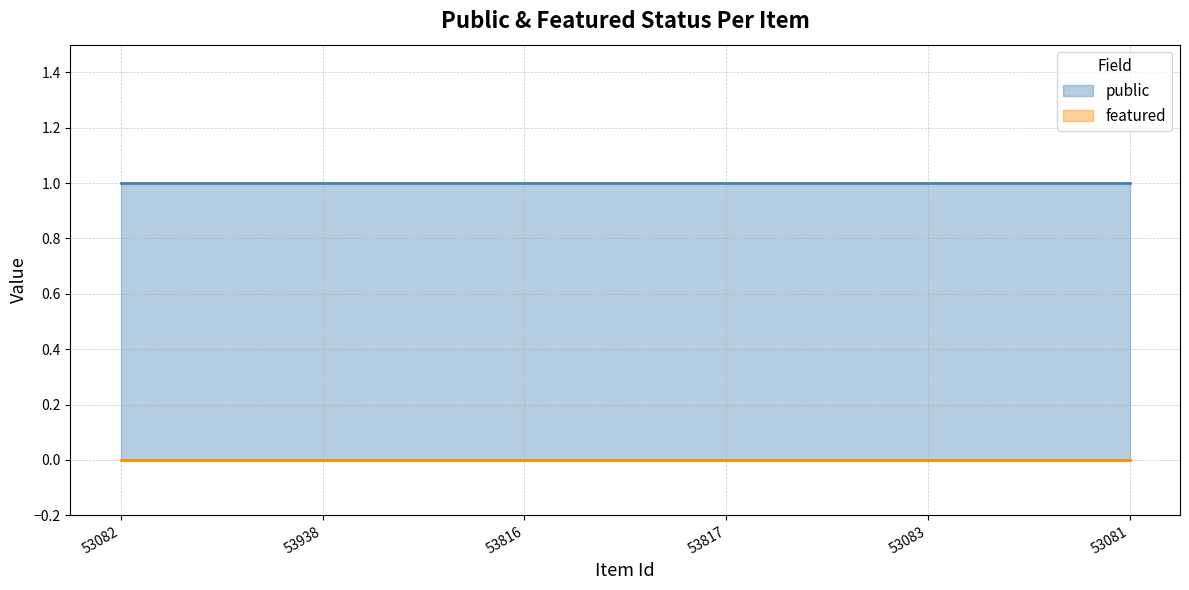

Reading right to left, transcribe all the data shown in this chart.

public: 53081=1	53083=1	53817=1	53816=1	53938=1	53082=1
featured: 53081=0	53083=0	53817=0	53816=0	53938=0	53082=0